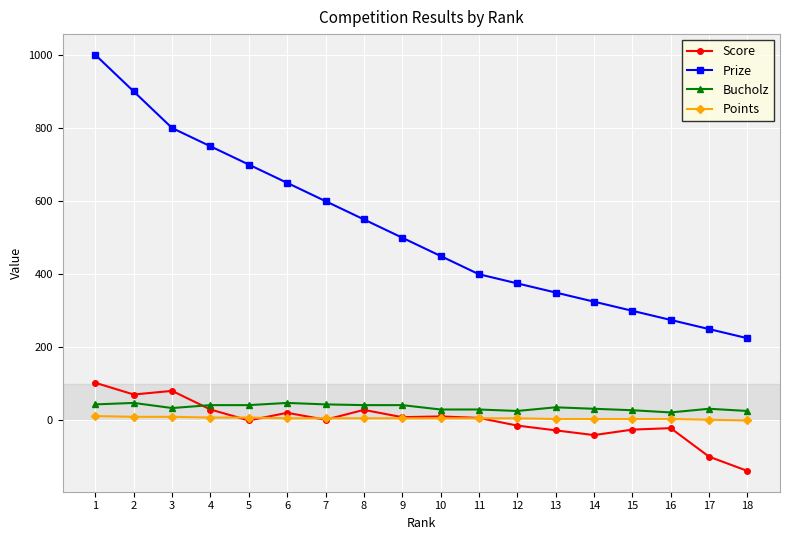

What is the maximum value shown in the chart?

1000